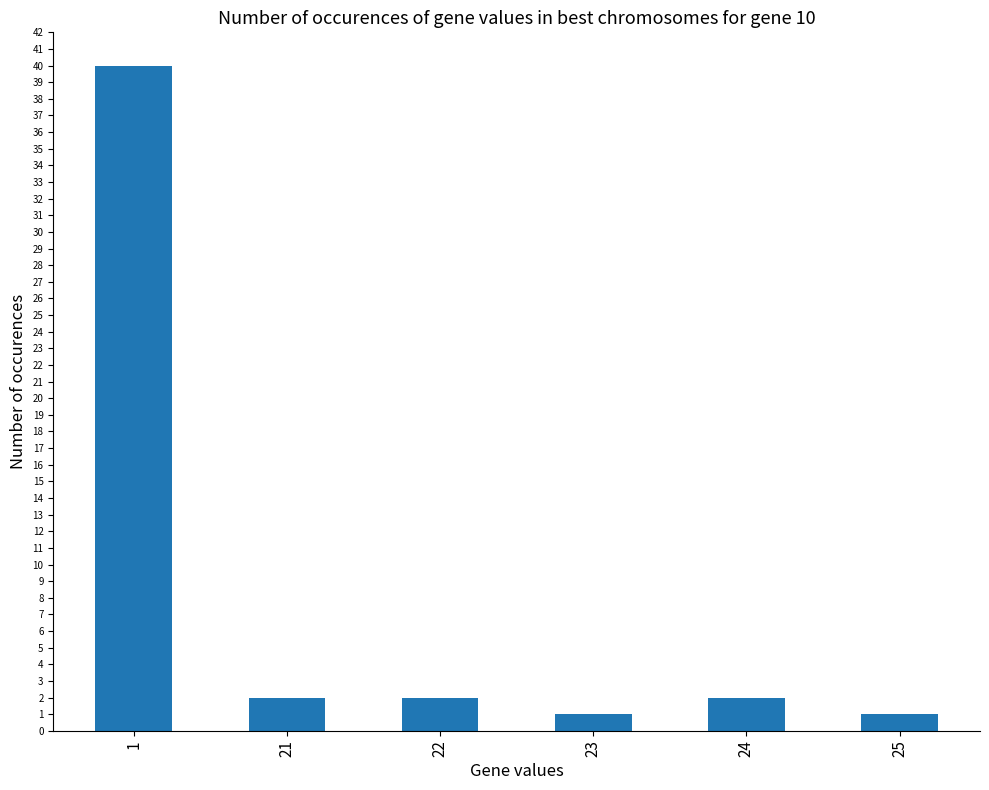

How many distinct data groups are displayed?

1